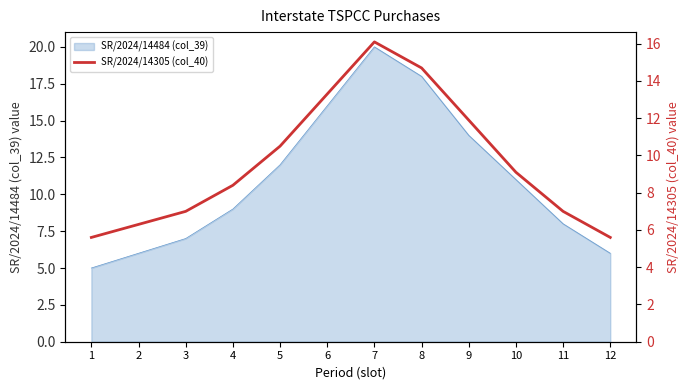

Which category has the highest value in the SR/2024/14484 (col_39) series?

7